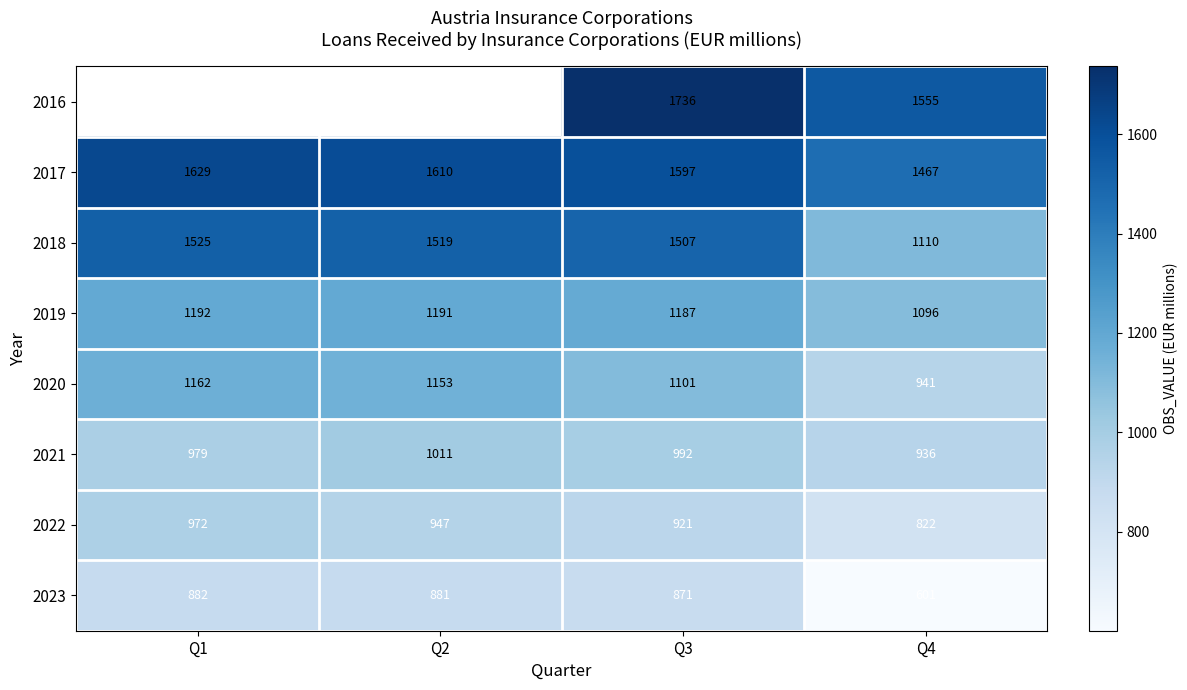

List the labels in order of 2023 value, largest first.

Q1, Q2, Q3, Q4